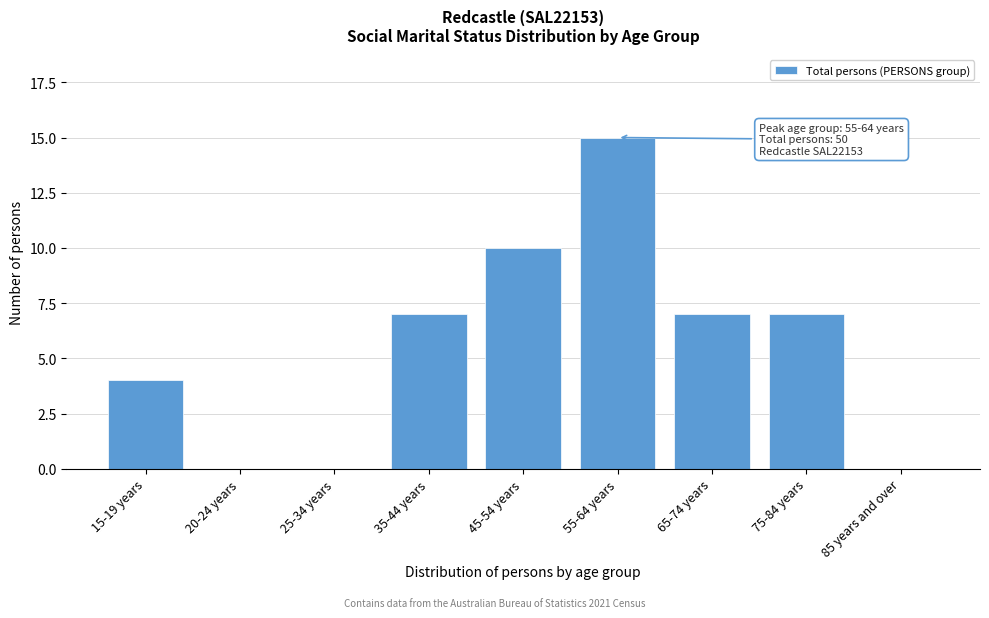

Reading left to right, list all the values displayed in this chart.

15-19 years=4	20-24 years=0	25-34 years=0	35-44 years=7	45-54 years=10	55-64 years=15	65-74 years=7	75-84 years=7	85 years and over=0